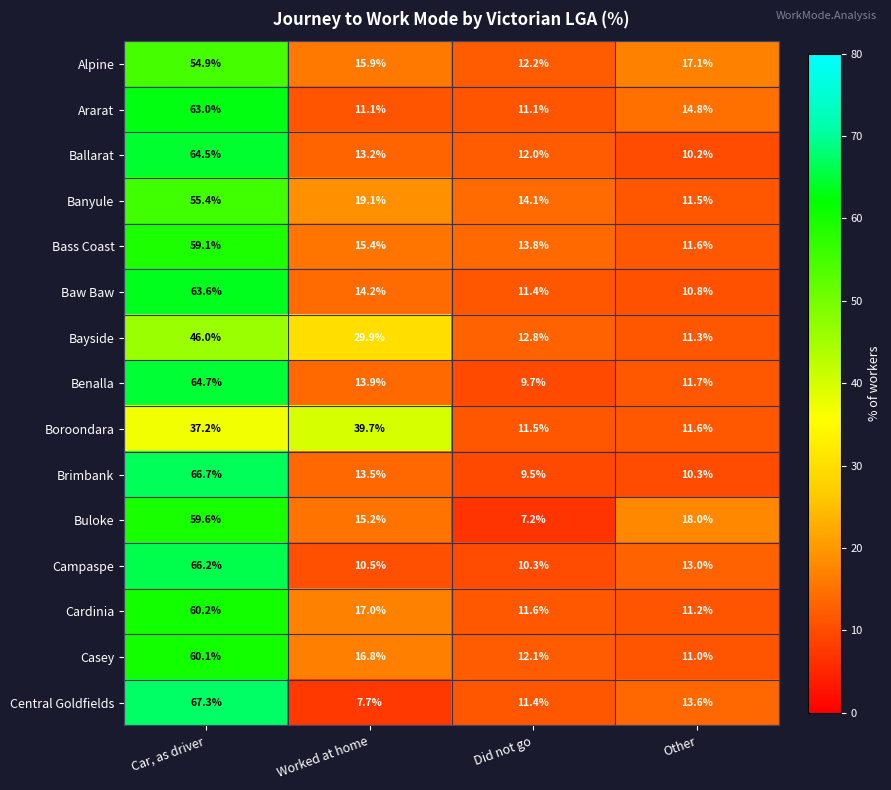

How many categories are shown in the chart?

4